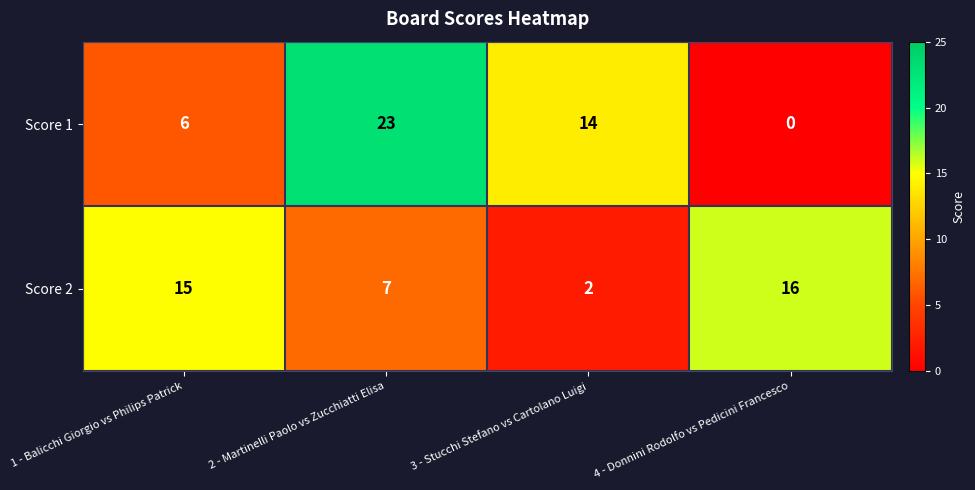

Where does the Score 1 series first go above 14?

2 - Martinelli Paolo vs Zucchiatti Elisa